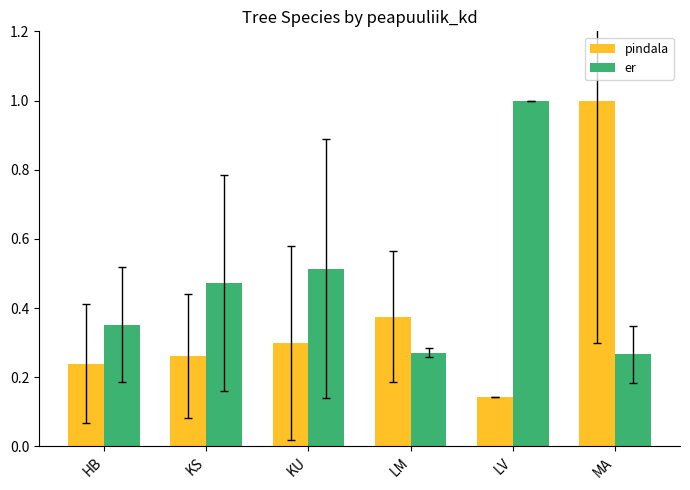

What is the maximum value for er?

1.0